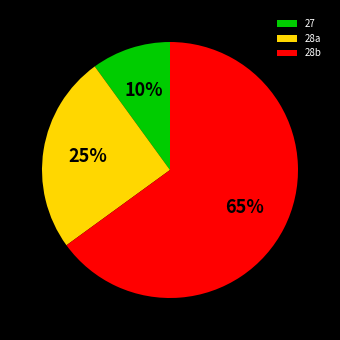

Is there any slice that represents more than half of the pie?

Yes